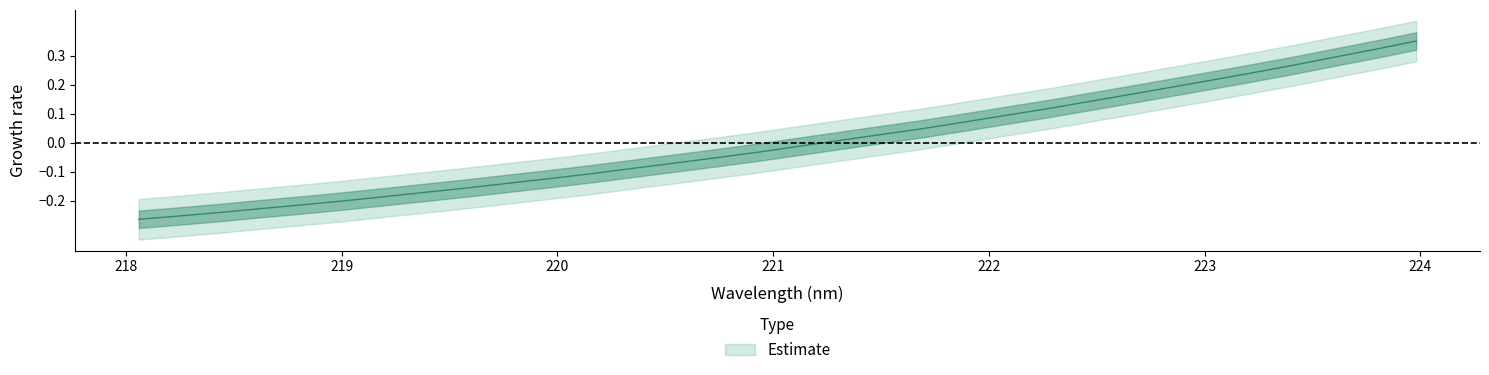

Is it true that the value at 220.1623 is -0.1?

True